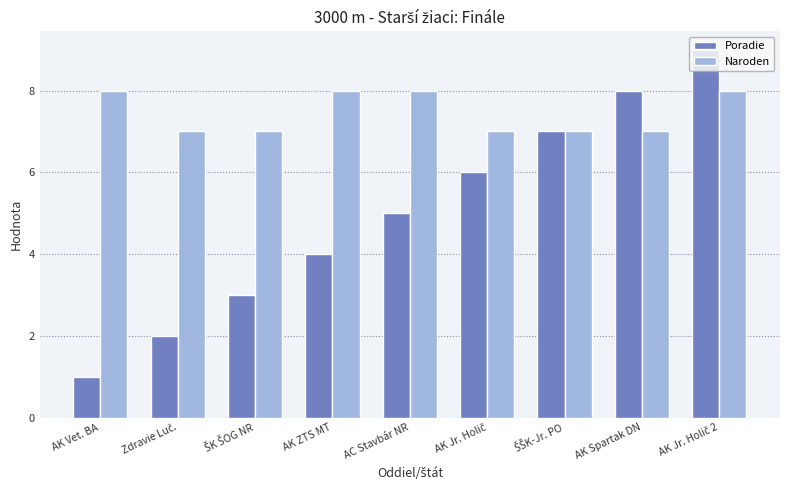

What is the highest value of the Naroden series?

8